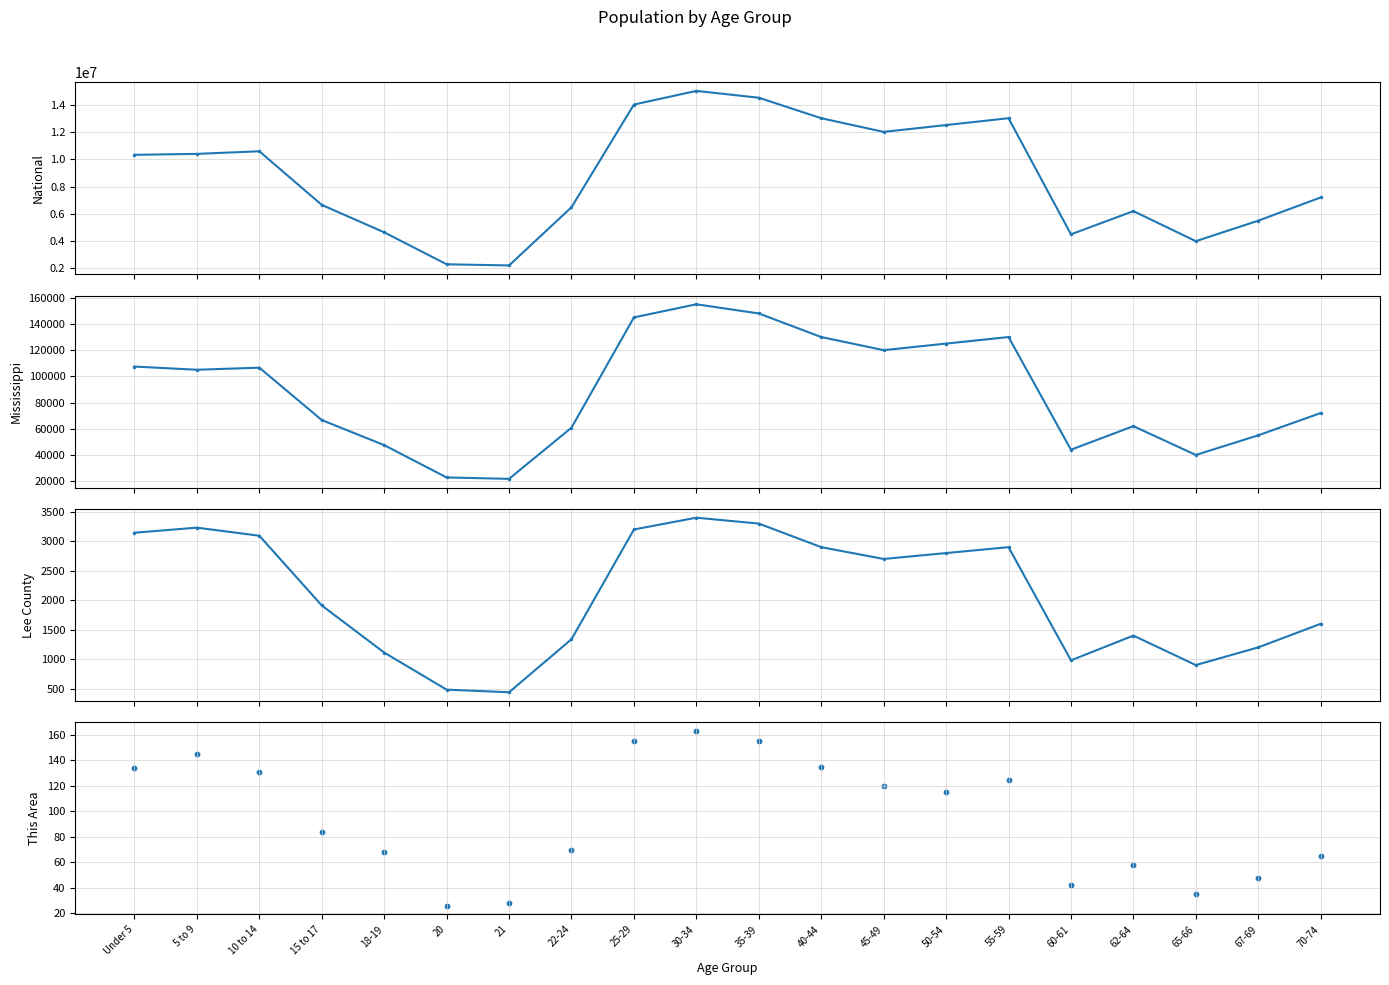

At which category is the sum across all series the highest?

30-34